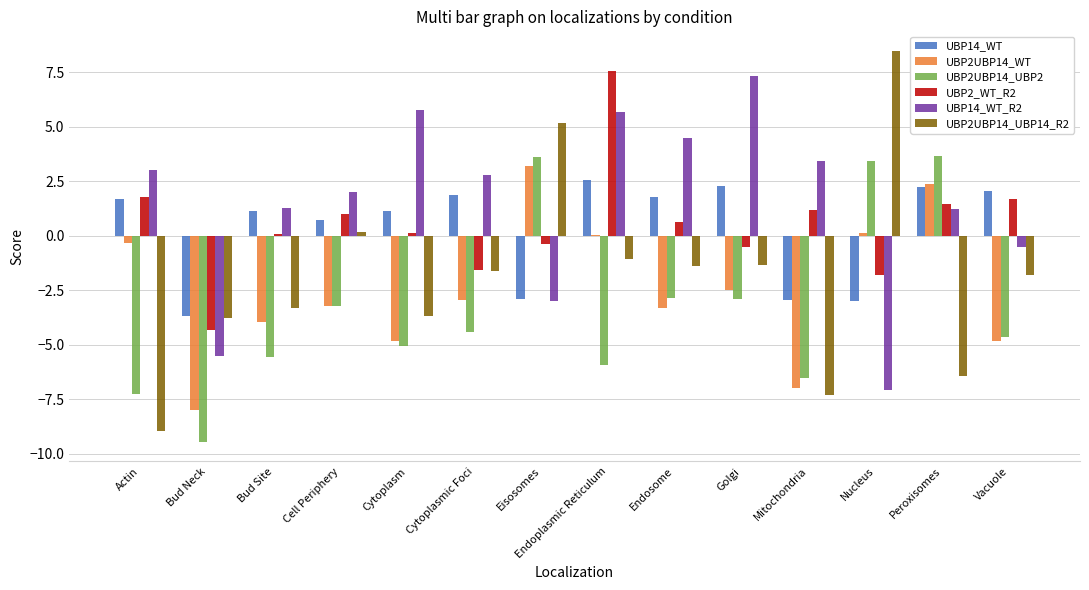

What is the total value across all series at Vacuole?

-8.0